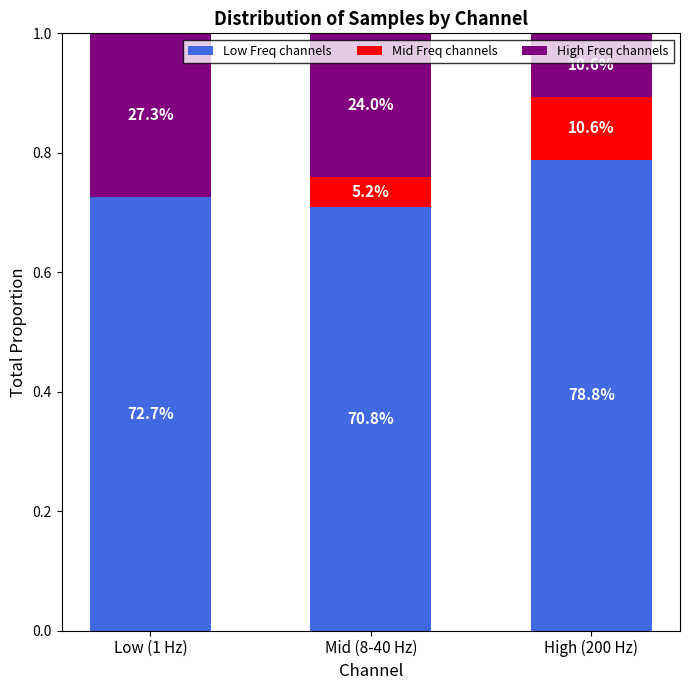

Rank the series by their average value, from highest to lowest.

Low Freq channels, High Freq channels, Mid Freq channels